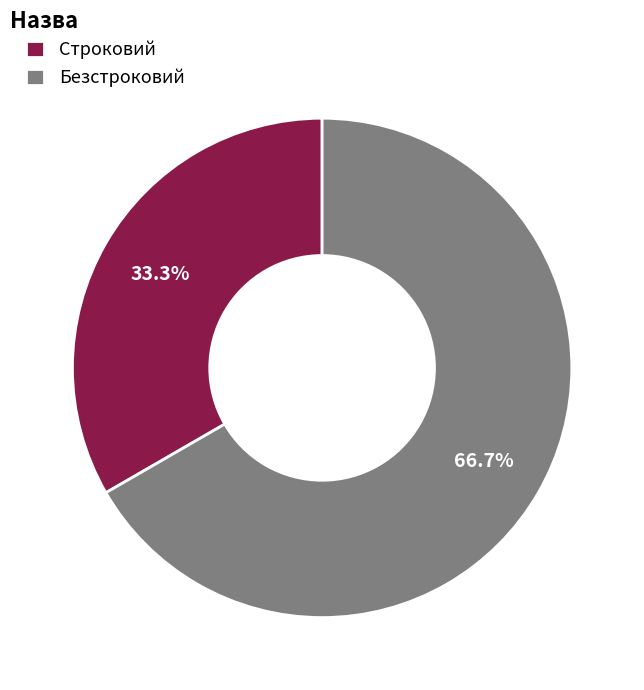

Which slice is the smallest?

Строковий